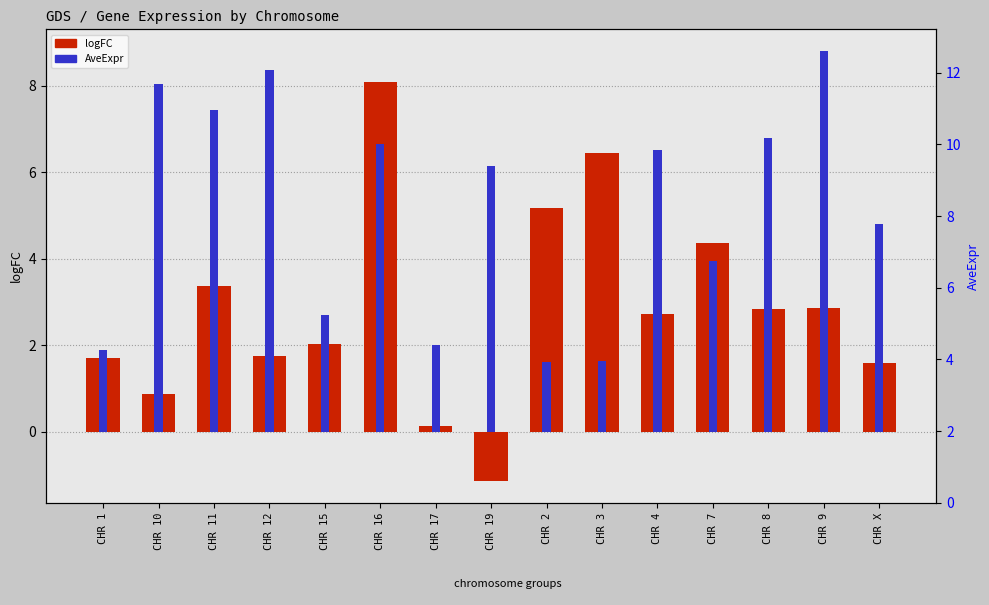

What is the total value across all series at CHR 11?

10.8